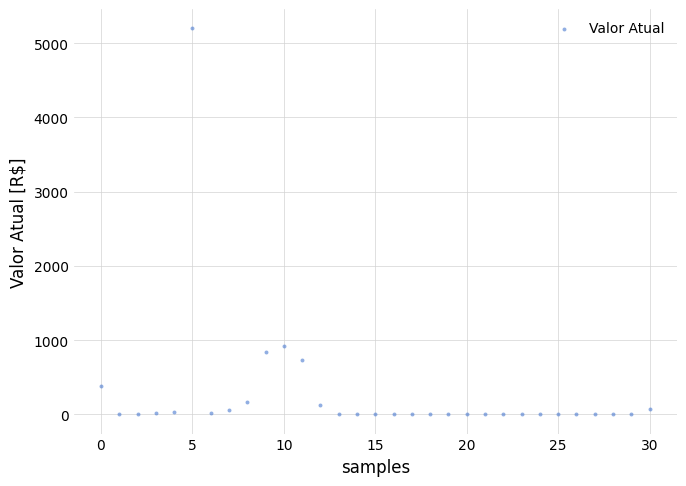

What is the range of Y values (max minus min)?

5197.7